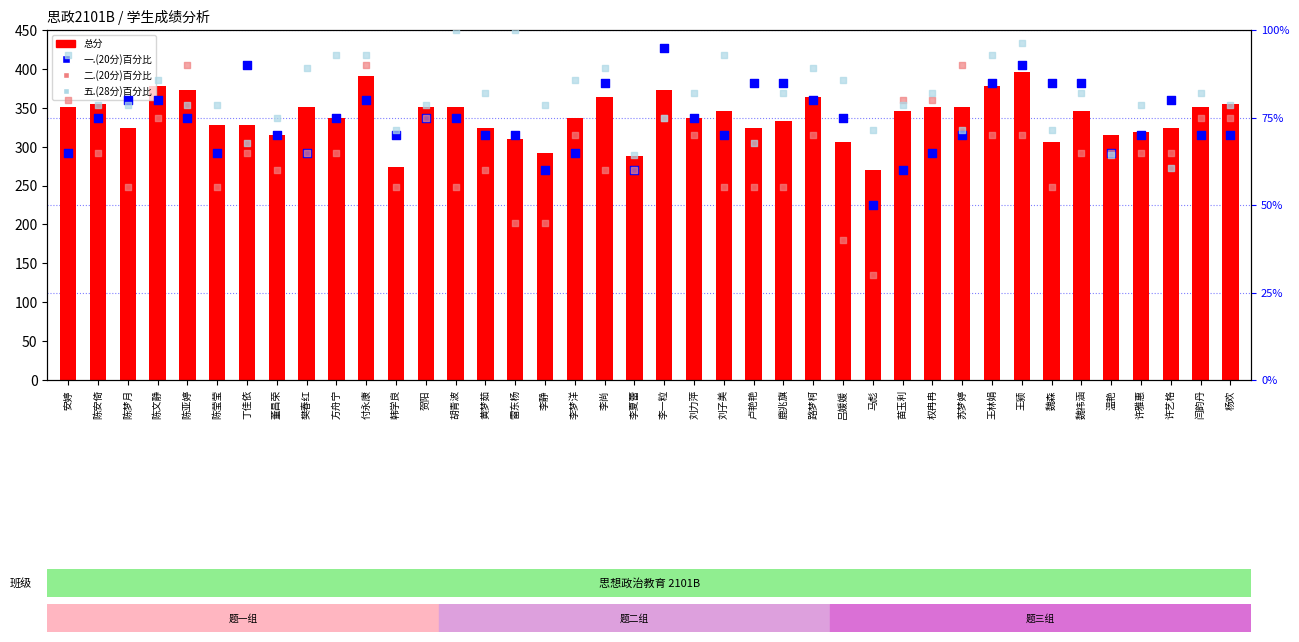

Is the value of 二.(20分)百分比 at 李尚 greater than the value of 总分 at 付永康?

No